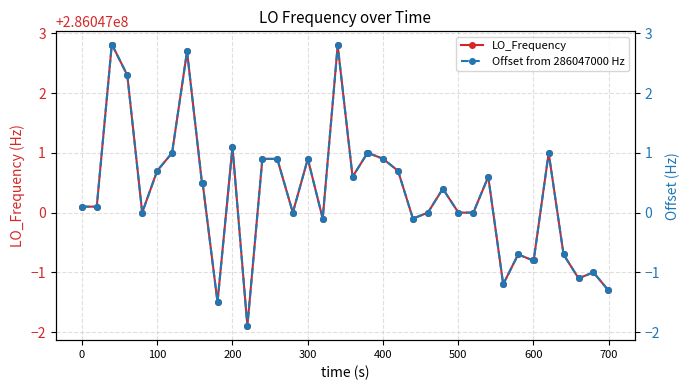

How many data points does each series have?

40